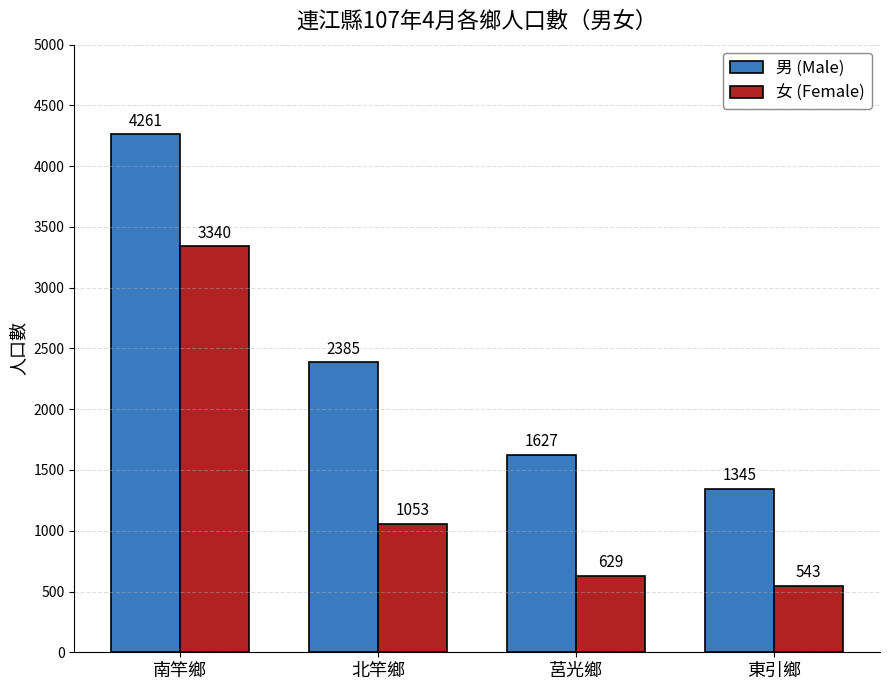

Reading left to right, list all the values displayed in this chart.

男 (Male): 4261	2385	1627	1345
女 (Female): 3340	1053	629	543